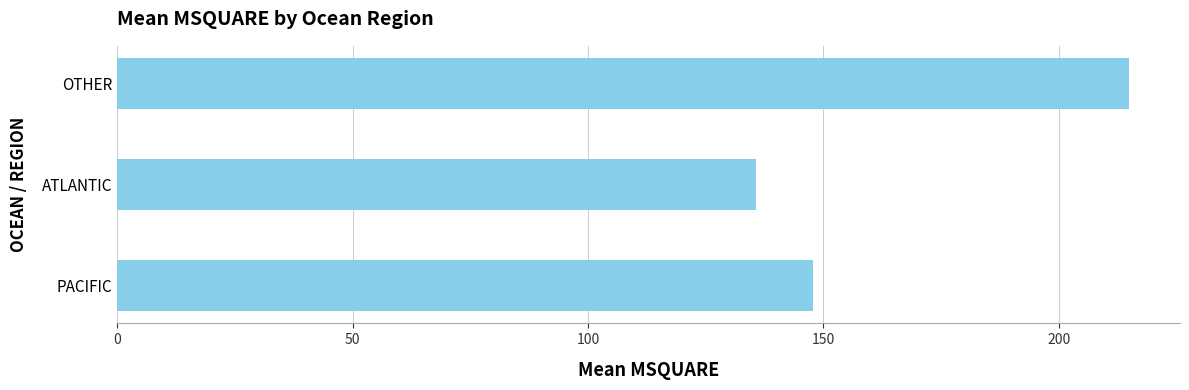

The chart shows a value of 55.9 at PACIFIC. True or false?

False